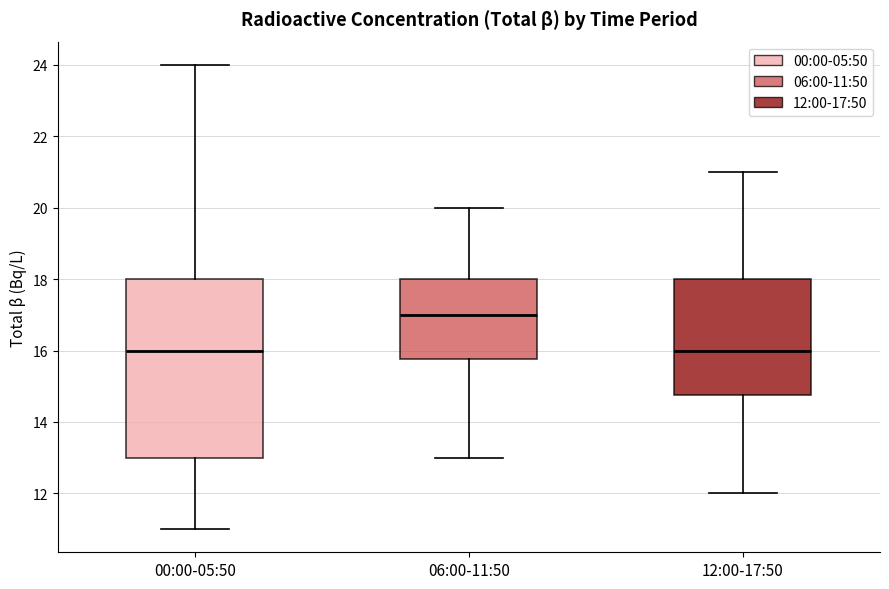

Reading left to right, transcribe this box plot: for each box, give where its median line is, the range the box spans, and where its two whiskers end, as read against the y-axis. The values are not printed on the chart, so give them approximately, as read against the axis.

00:00-05:50: median 16.0, box 13.0 to 18.0, whiskers 11.0 to 24.0
06:00-11:50: median 17.0, box 15.8 to 18.0, whiskers 13.0 to 20.0
12:00-17:50: median 16.0, box 14.8 to 18.0, whiskers 12.0 to 21.0